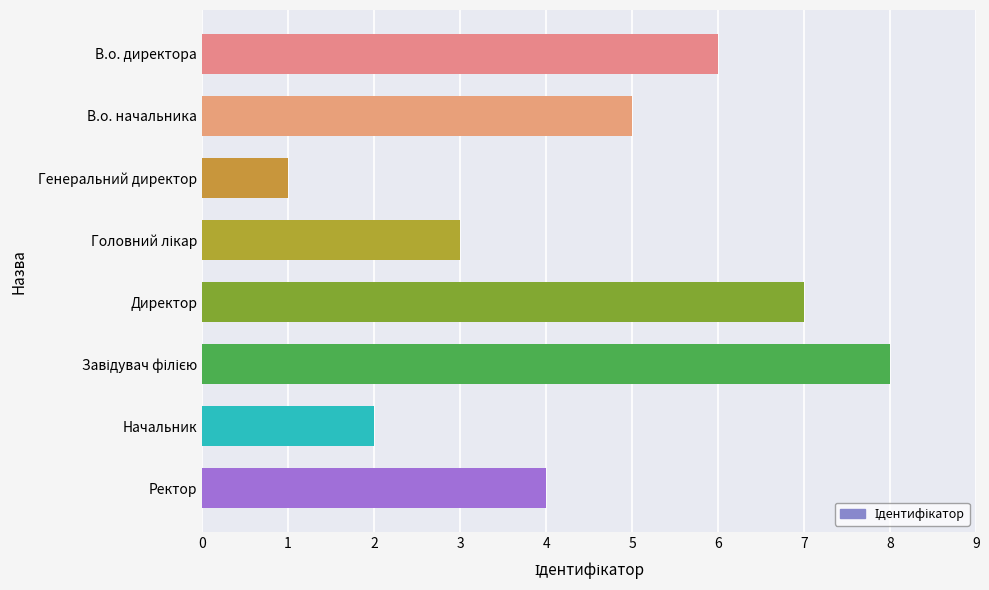

Reading bottom to top, what are all the values shown in this chart?

4	2	8	7	3	1	5	6